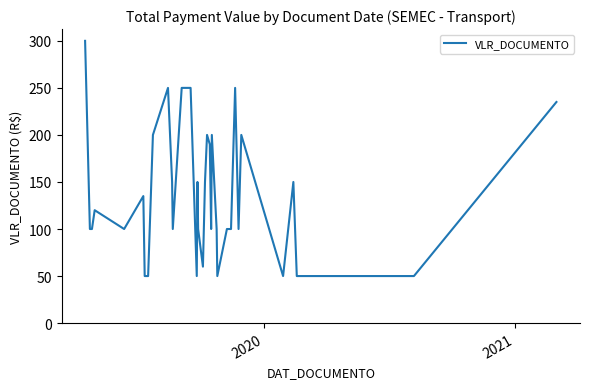

What is the smallest value displayed?

50